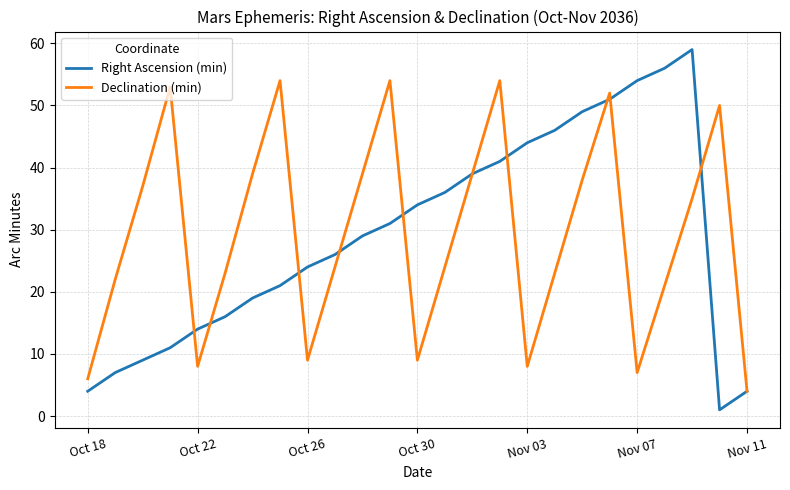

What is the highest value of the Declination (min) series?

54